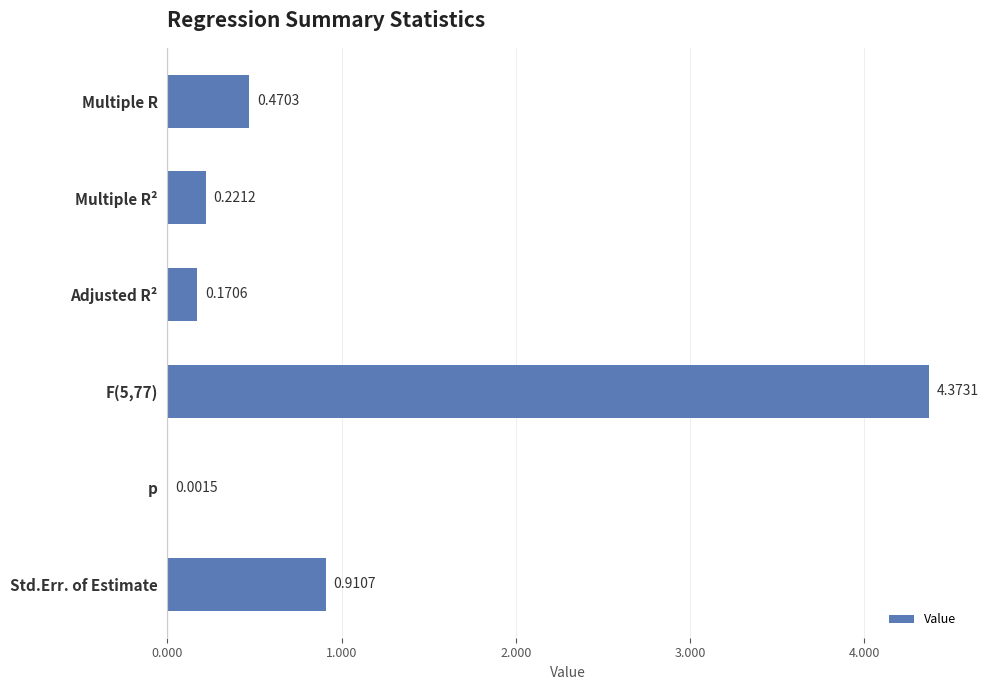

At which label is the value closest to 2?

Std.Err. of Estimate